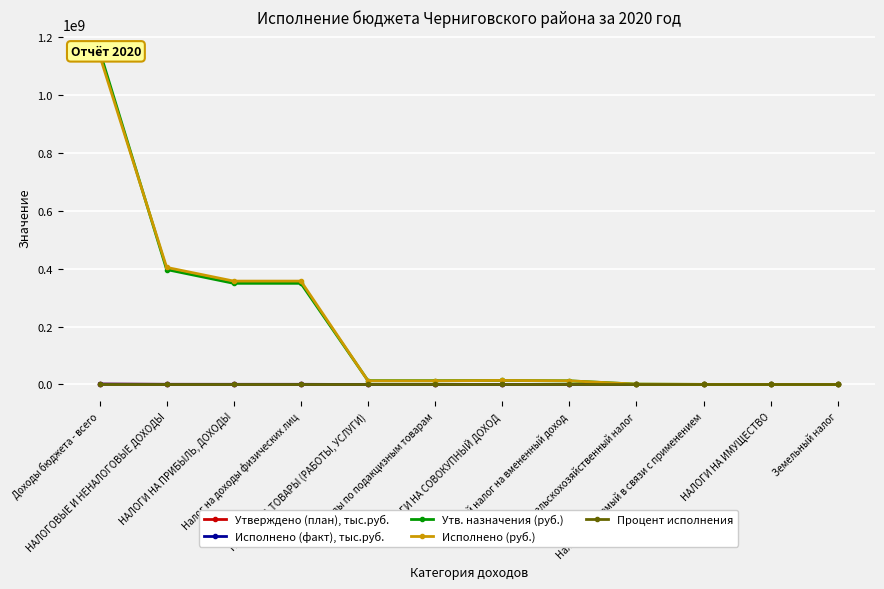

What are all the series names shown in the legend?

Утверждено (план), тыс.руб., Исполнено (факт), тыс.руб., Утв. назначения (руб.), Исполнено (руб.), Процент исполнения